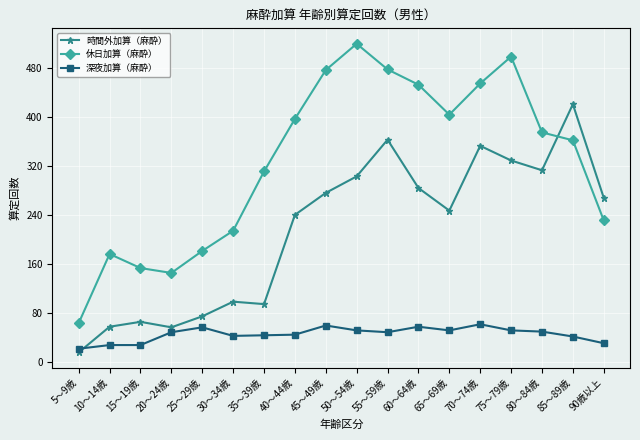

List the series in order of their peak value, highest first.

休日加算（麻酔）, 時間外加算（麻酔）, 深夜加算（麻酔）